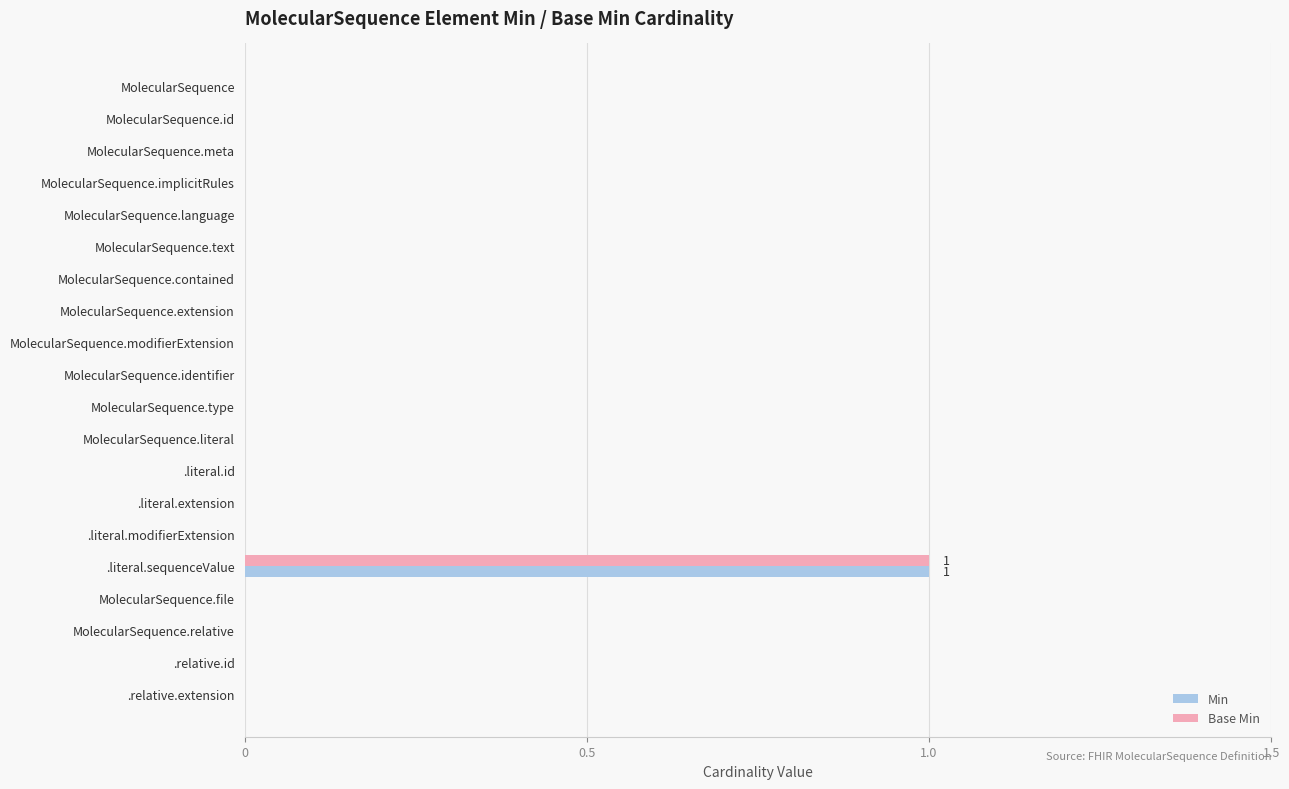

What are all the series names shown in the legend?

Min, Base Min